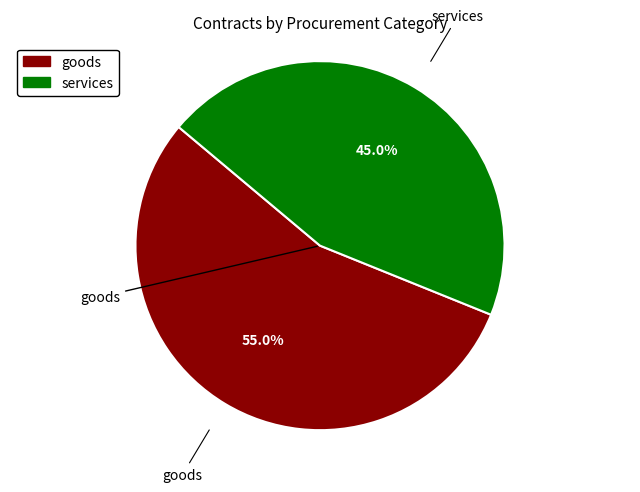

Combined, what portion of the pie is goods and services?

100.0%